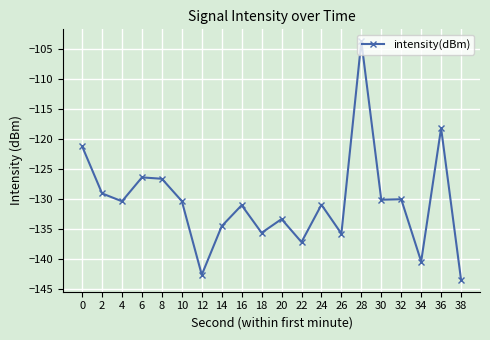

The chart shows a value of -225.8 at 4. True or false?

False